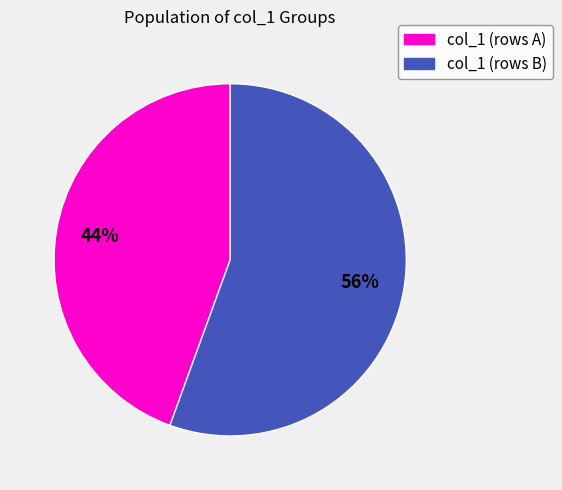

To the nearest percent, what is the average slice percentage?

50%